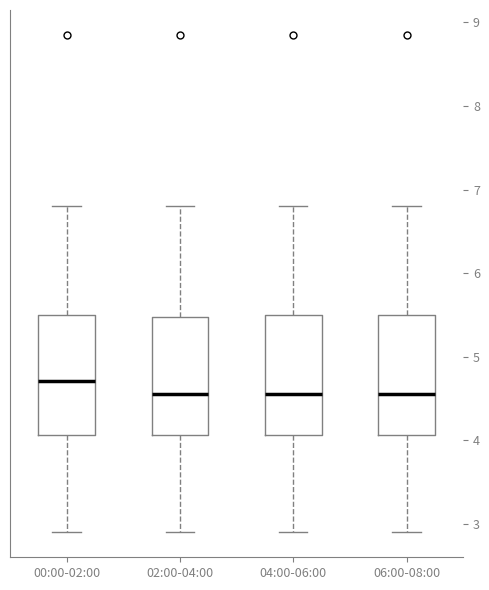

Reading left to right, transcribe this box plot: for each box, give where its median line is, the range the box spans, and where its two whiskers end, as read against the y-axis. The values are not printed on the chart, so give them approximately, as read against the axis.

00:00-02:00: median 4.7, box 4.1 to 5.5, whiskers 2.9 to 6.8
02:00-04:00: median 4.6, box 4.1 to 5.5, whiskers 2.9 to 6.8
04:00-06:00: median 4.6, box 4.1 to 5.5, whiskers 2.9 to 6.8
06:00-08:00: median 4.6, box 4.1 to 5.5, whiskers 2.9 to 6.8